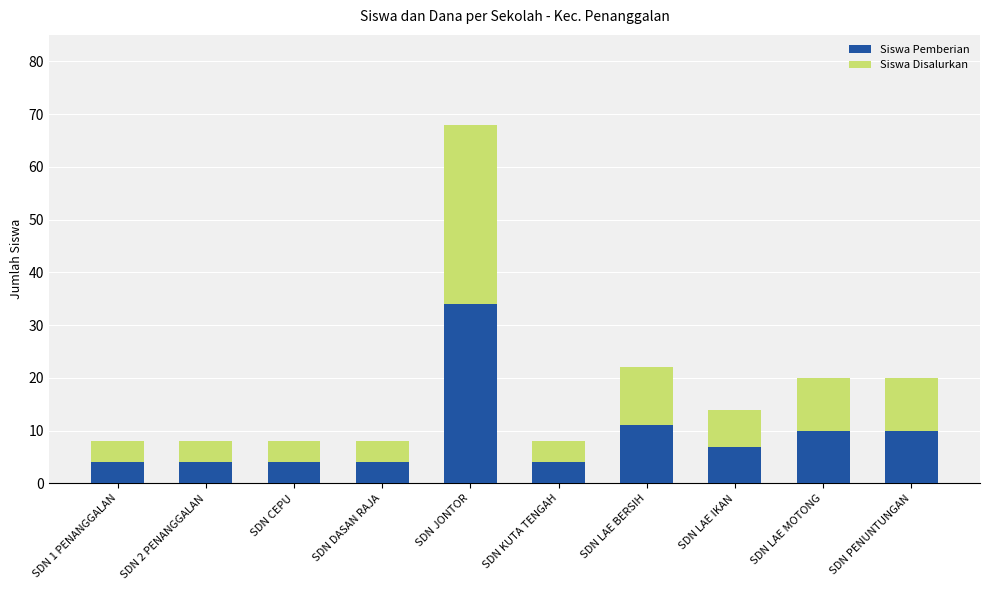

How many series are shown in this chart?

2